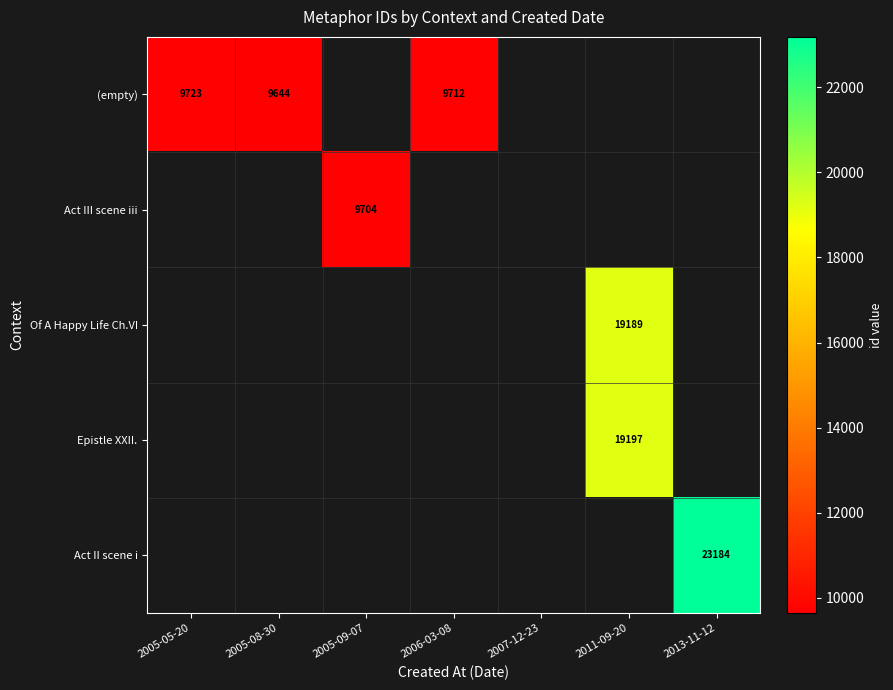

True or false: (empty) has a value of 5792 at 2005-05-20.

False